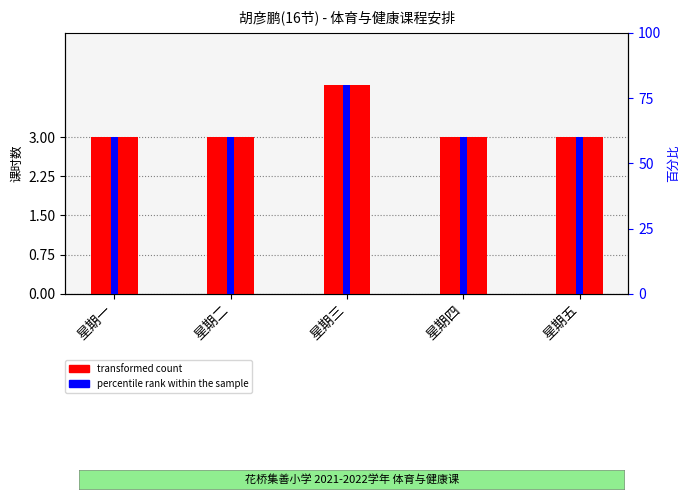

What value does the transformed count series have at 星期四?

3